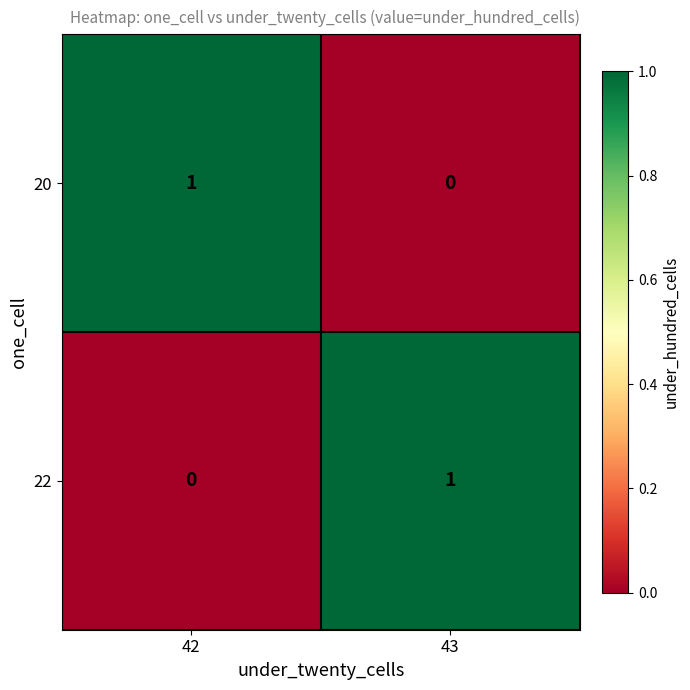

At which label is 22 closest to 0?

42